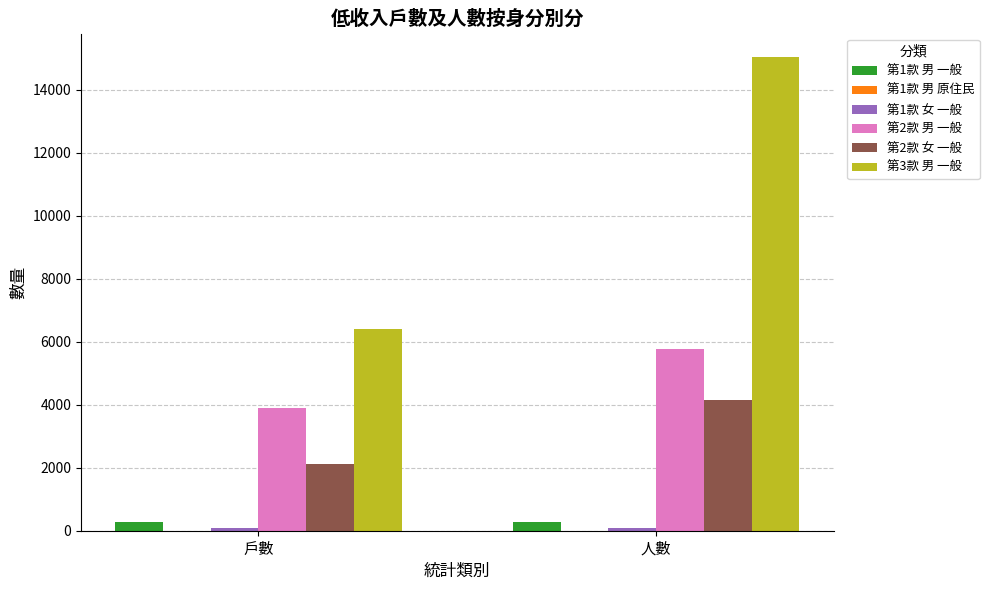

Which label corresponds to the largest value in the chart?

人數